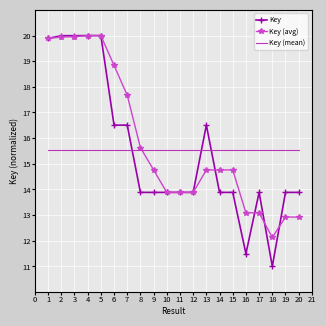

True or false: Key has more than 0 points higher than both neighbors.

True